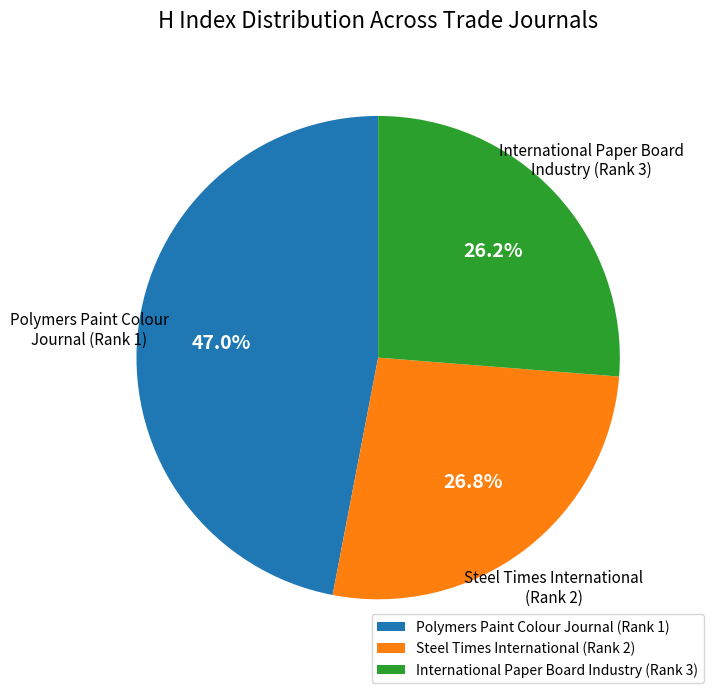

Is it true that Steel Times International (Rank 2) is 35% of the pie?

False